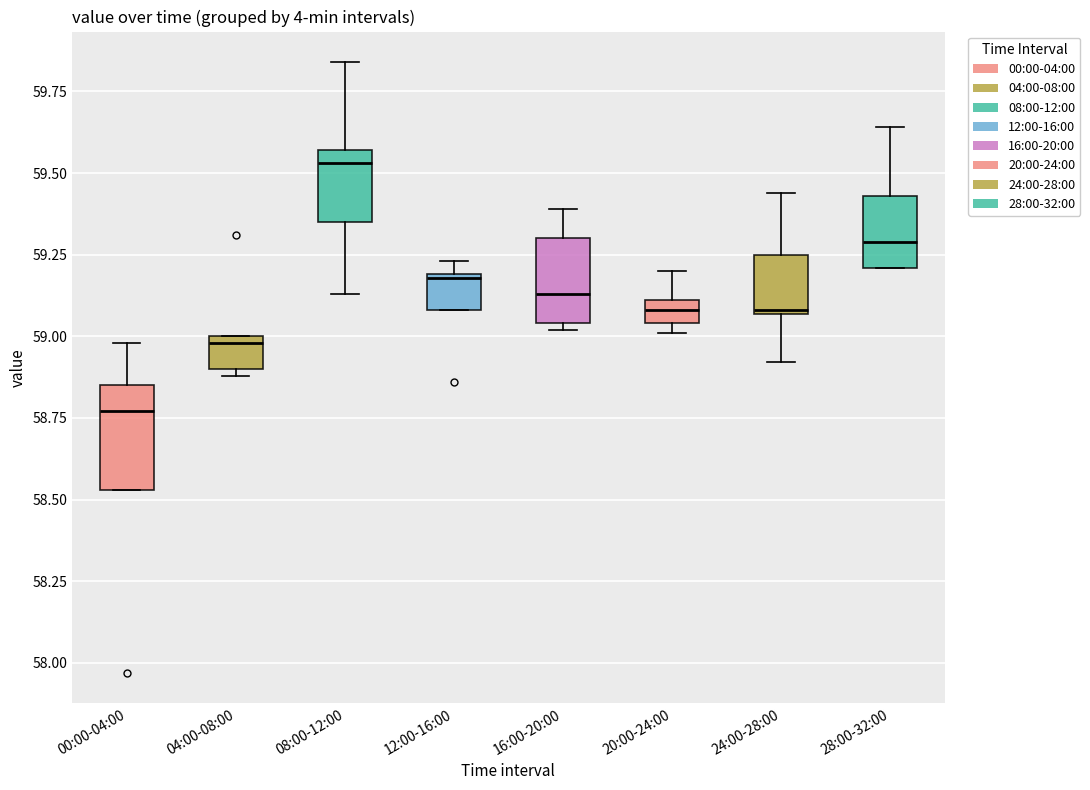

Where does the lower whisker of the box for 24:00-28:00 end on the y-axis? The values are not printed on the chart, so give them approximately, as read against the axis.

58.90